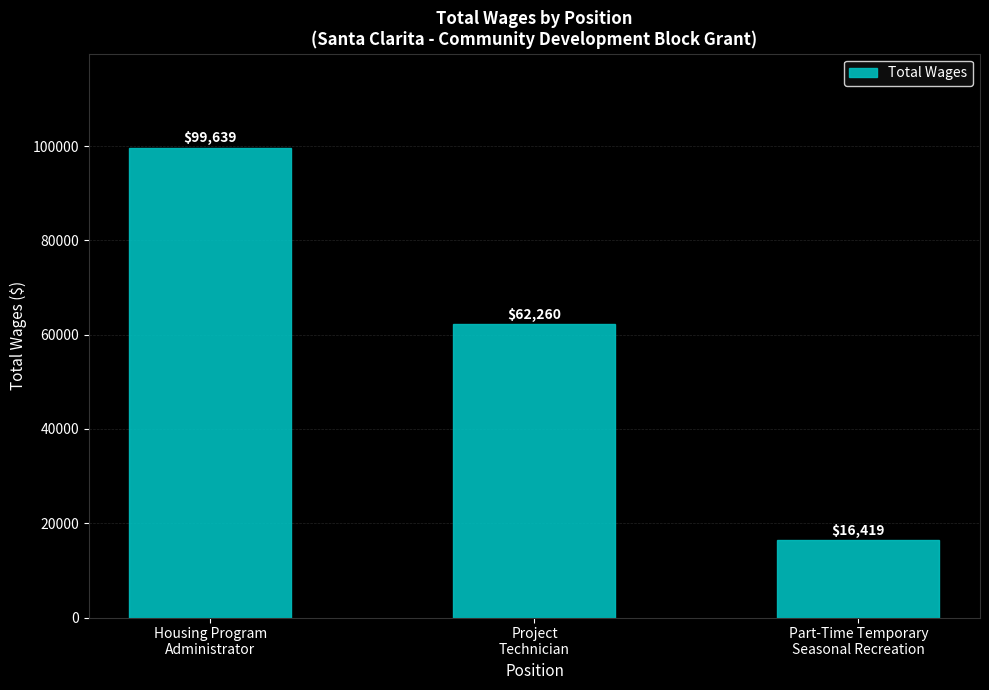

What position from the left is Housing Program
Administrator?

1